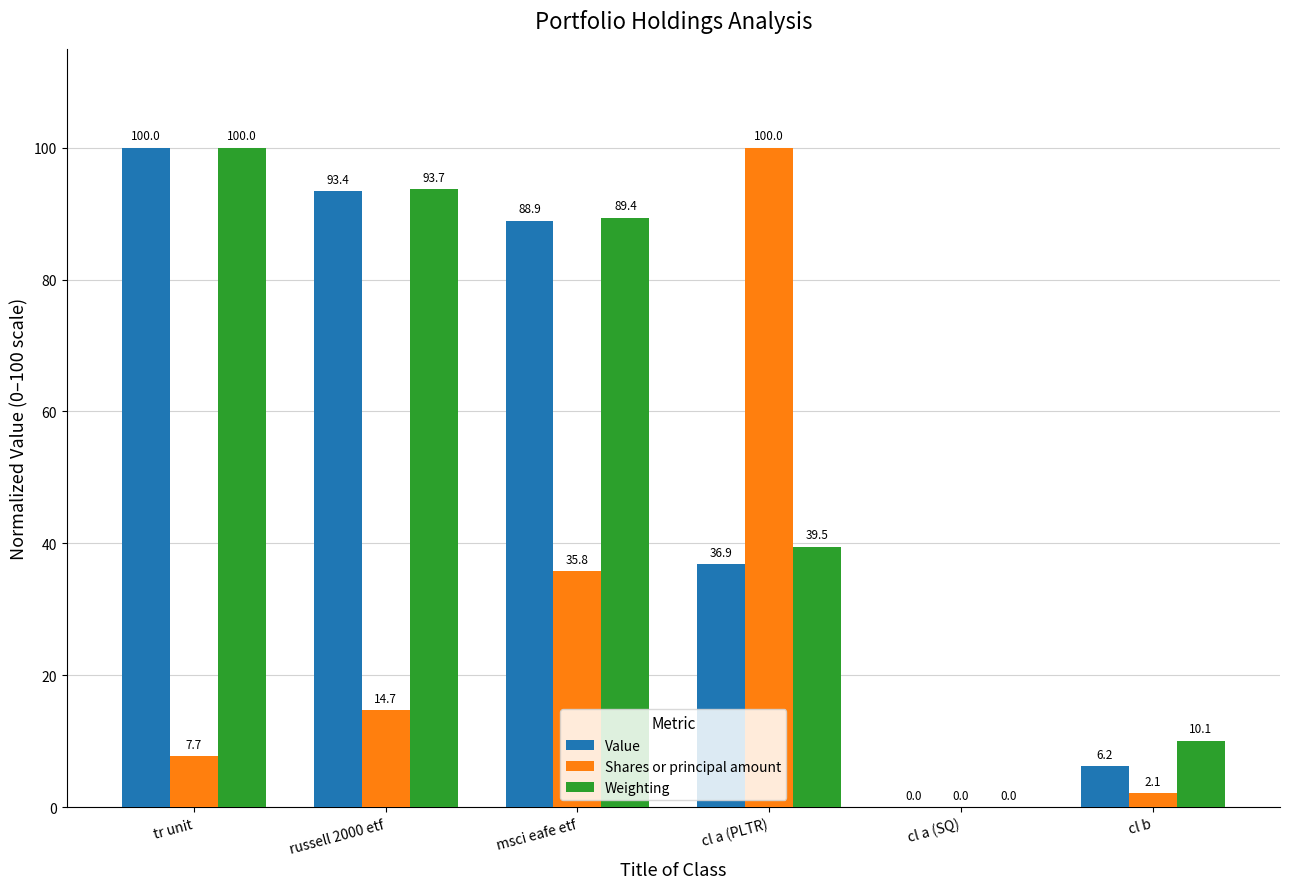

What is the spread (max minus min) of values at tr unit?

92.3